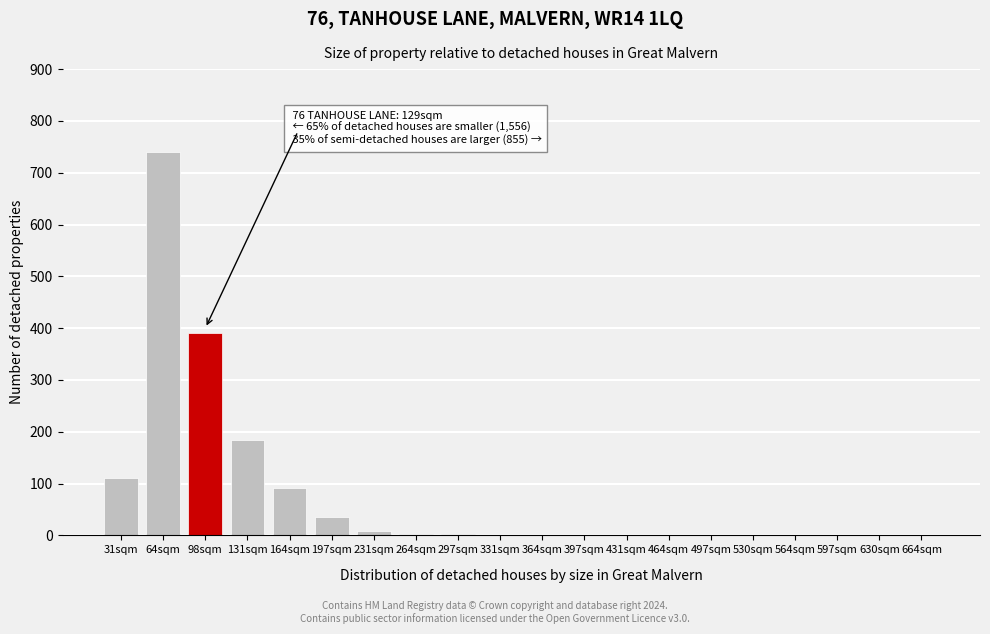

At which label is the value closest to 370?

98sqm